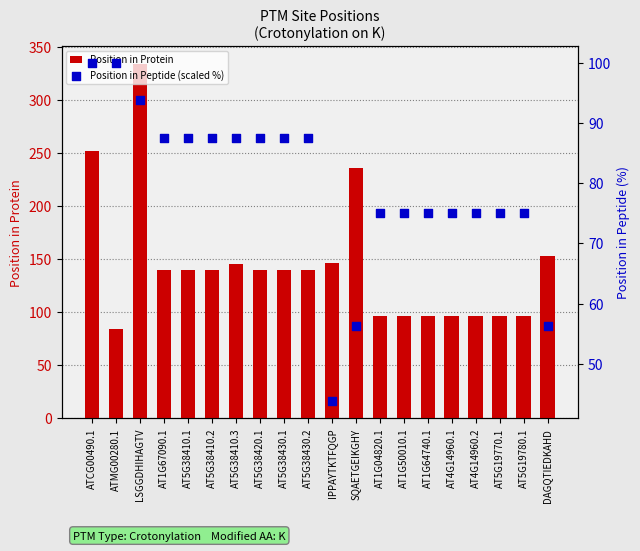

Which series reaches the minimum Y coordinate?

Position in Peptide (scaled %)